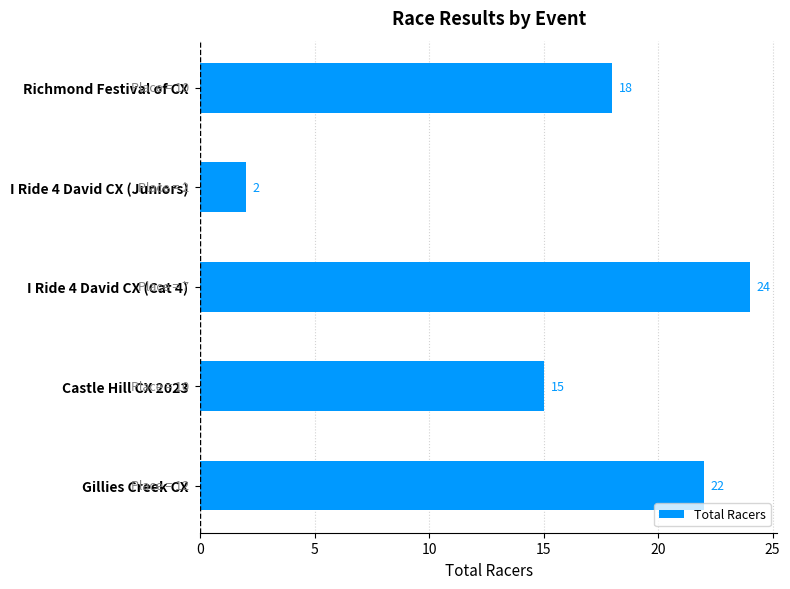

Reading top to bottom, transcribe all the data shown in this chart.

18	2	24	15	22